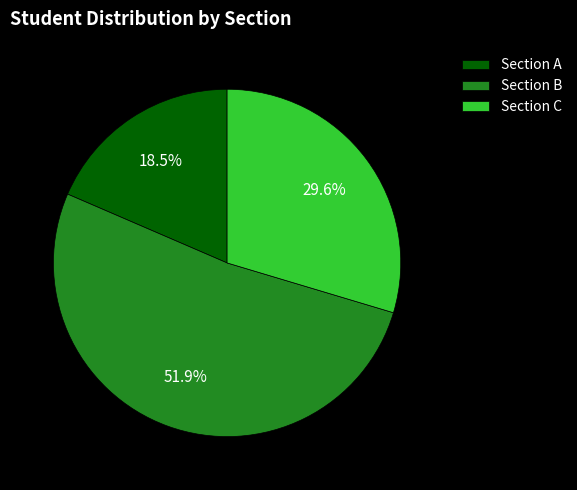

Which has a higher value, Section B or Section A?

Section B